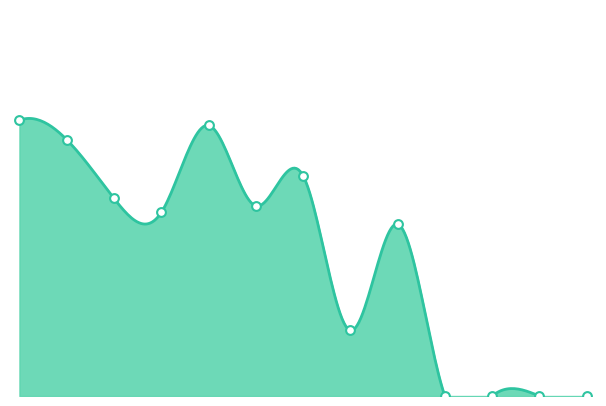

Approximately how many times larger is the value at 85055.0 compared to 91260.0?

1.0